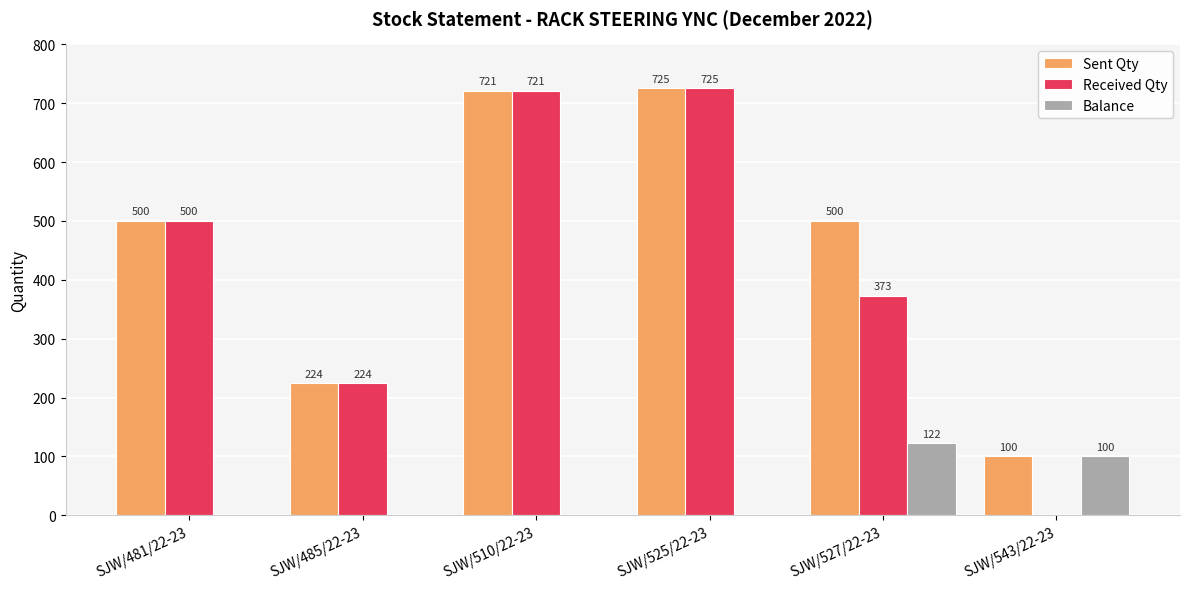

What is the sum of all Received Qty values?

2543